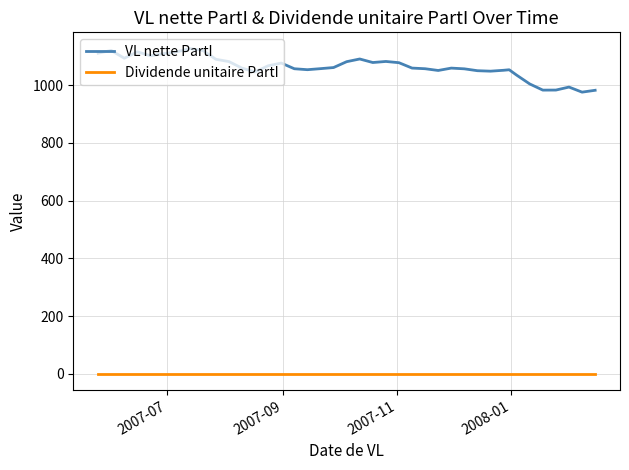

List the series in order of their peak value, lowest first.

Dividende unitaire PartI, VL nette PartI